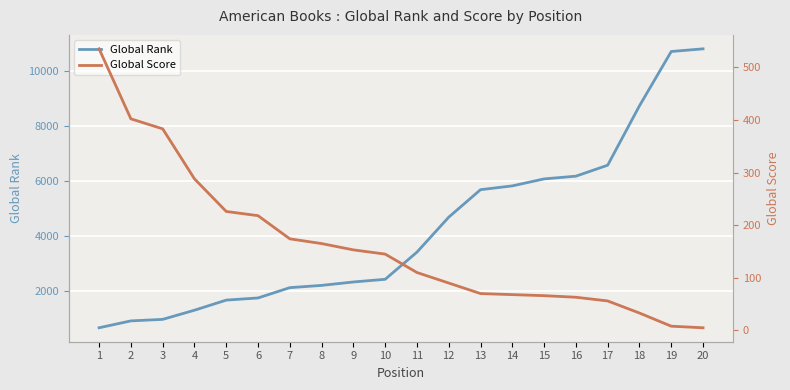

At which label does Global Rank first exceed 3424?

12